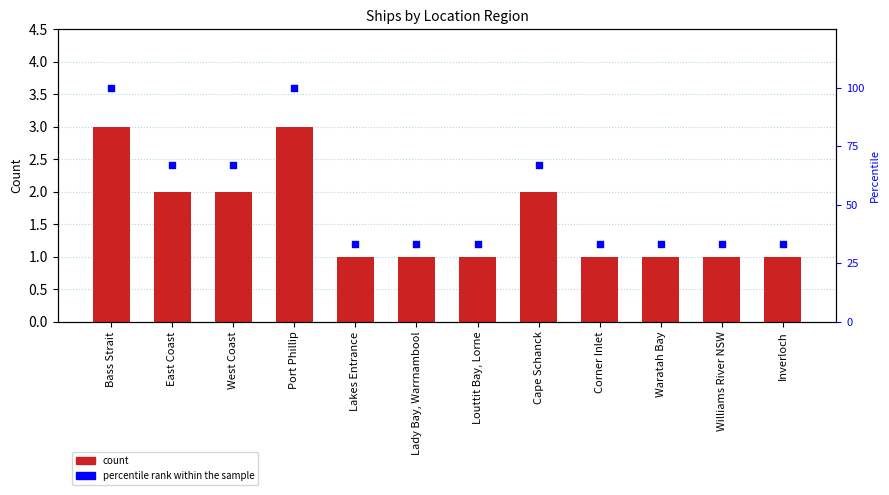

What is the total value across all series at Williams River NSW?

34